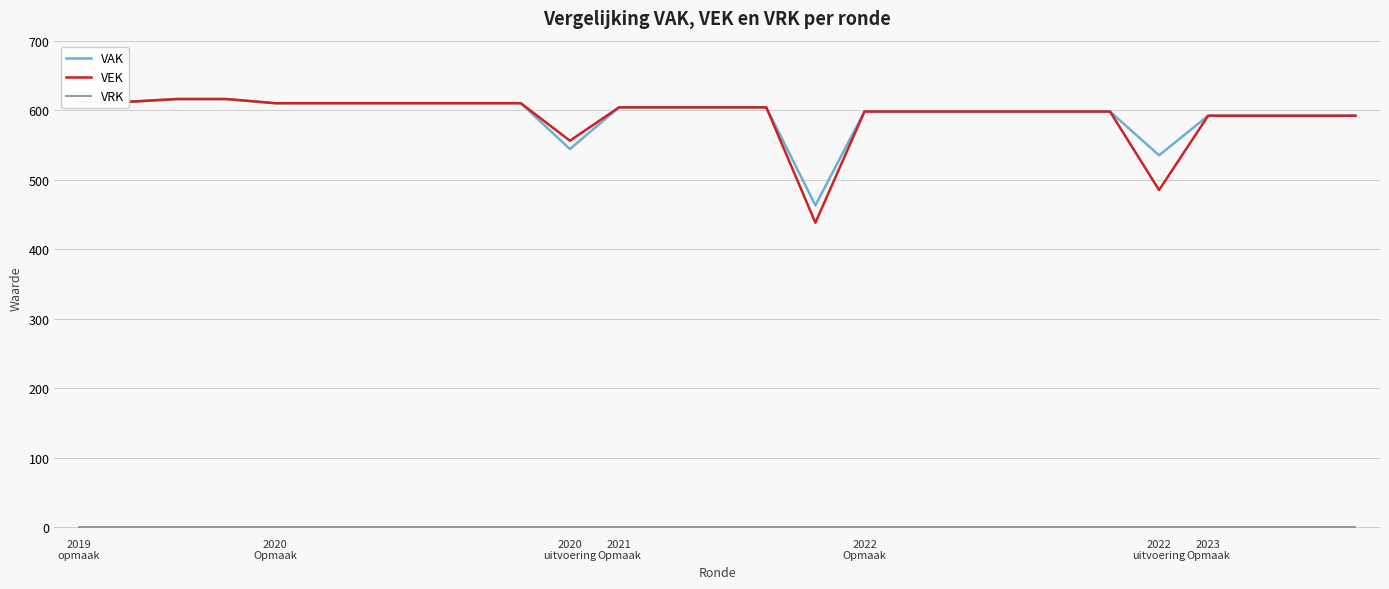

True or false: VRK and VEK cross at least once.

False